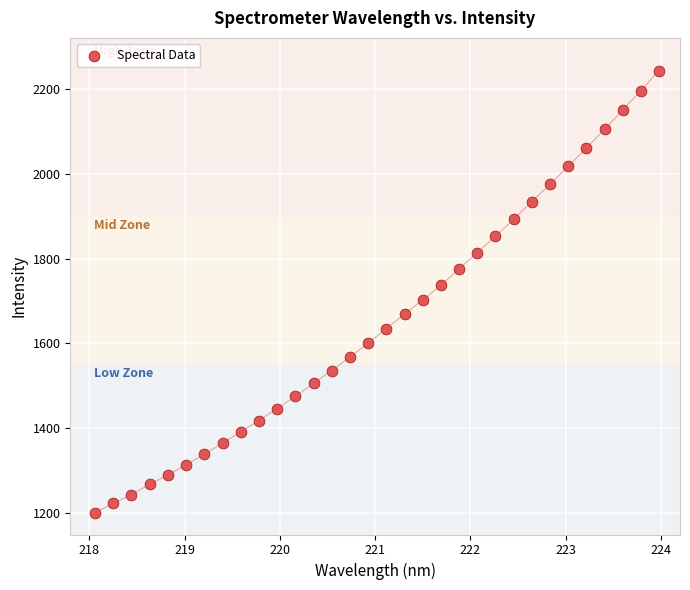

What is the range of Y values (max minus min)?

1041.4